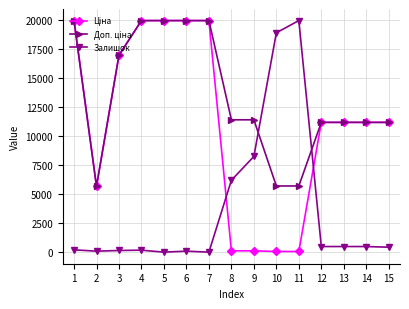

How many values in the Залишок series exceed 426?

8